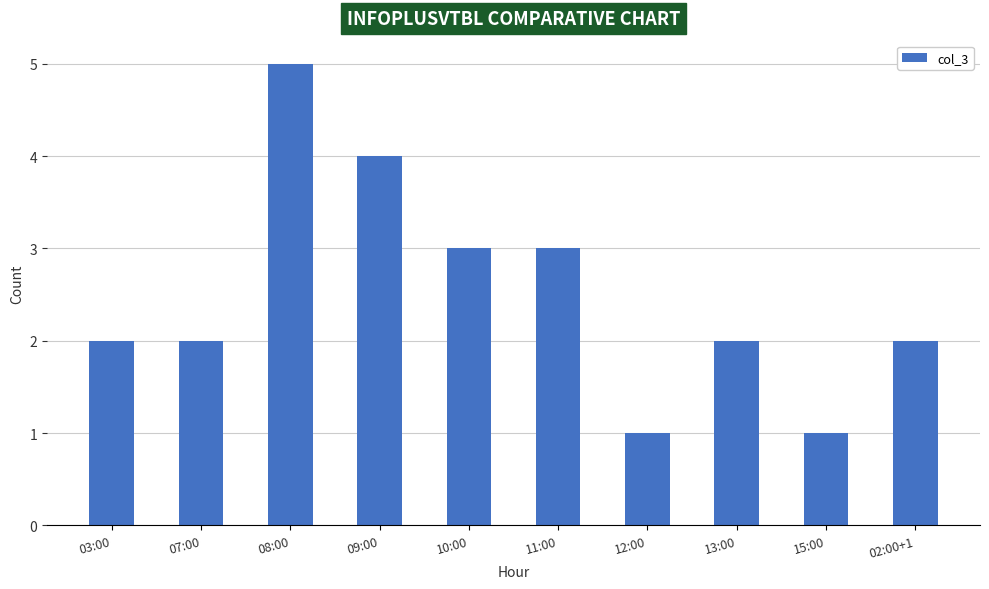

Reading right to left, list all the values displayed in this chart.

02:00+1=2	15:00=1	13:00=2	12:00=1	11:00=3	10:00=3	09:00=4	08:00=5	07:00=2	03:00=2